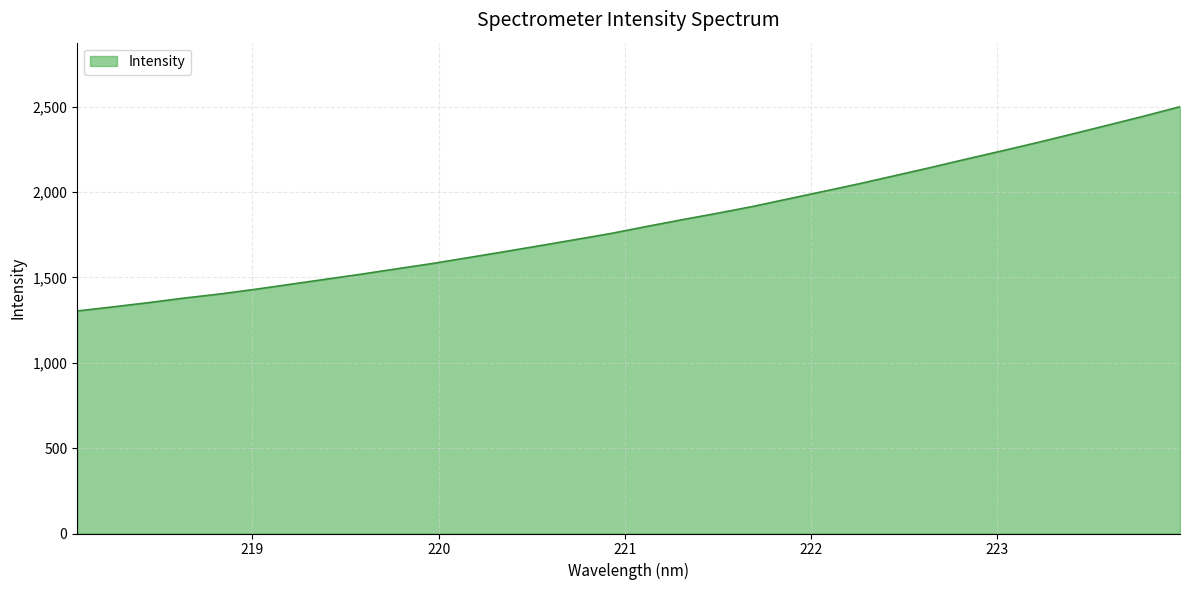

How many lines are shown in the chart?

1